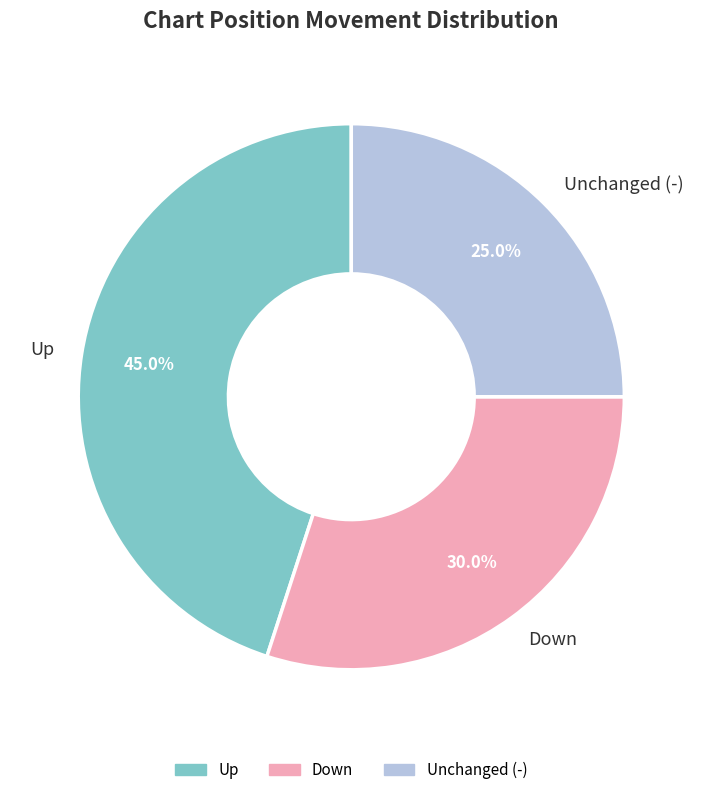

Does any single category account for the majority?

No